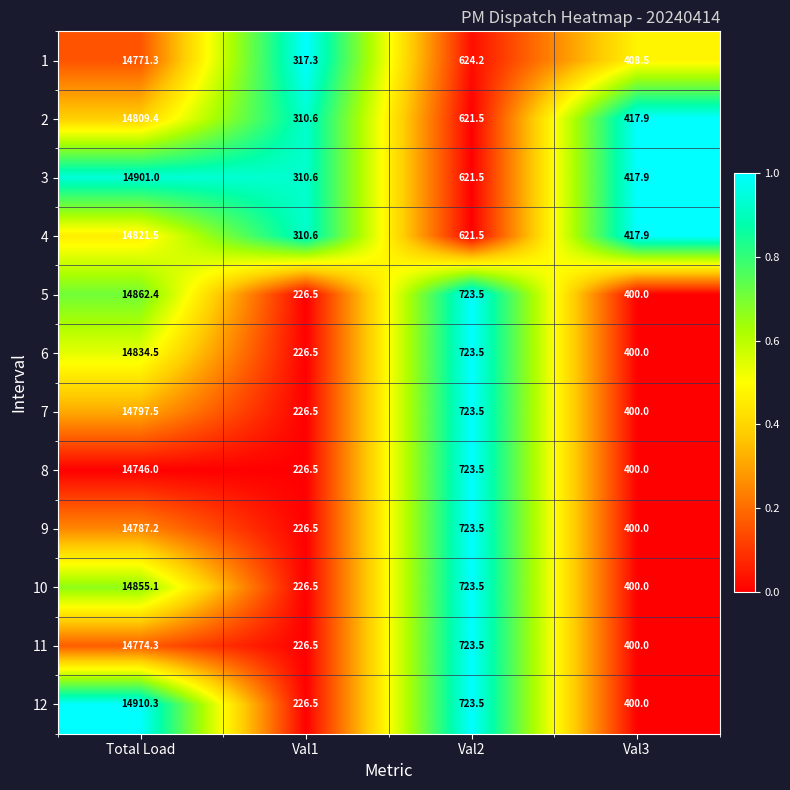

What is the total value across all series at Val1?

3061.1